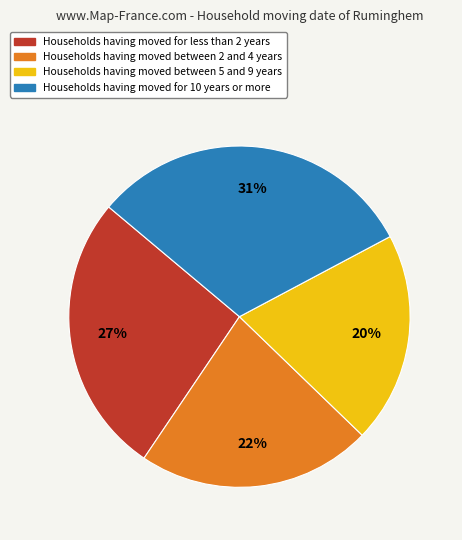

Is there a majority slice in this chart?

No